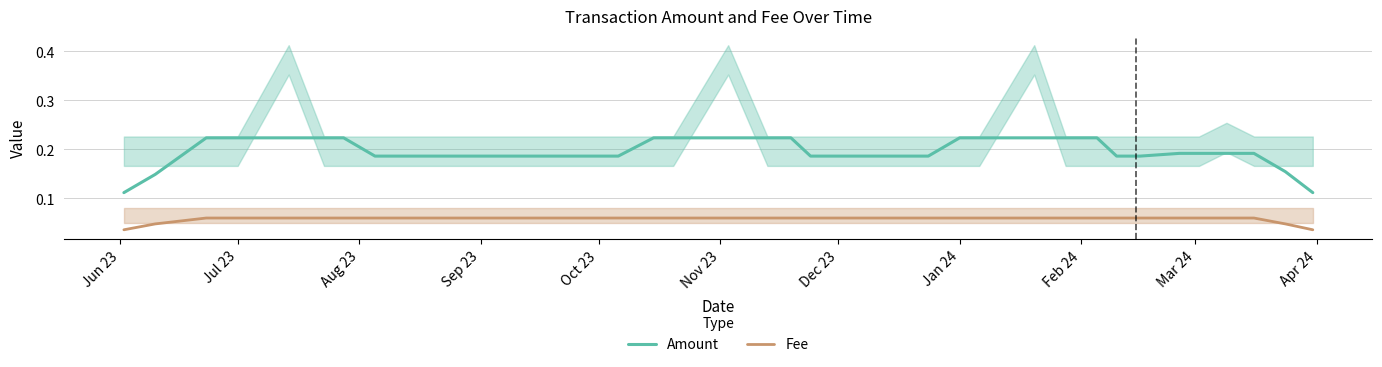

True or false: Fee and Amount cross at least once.

False